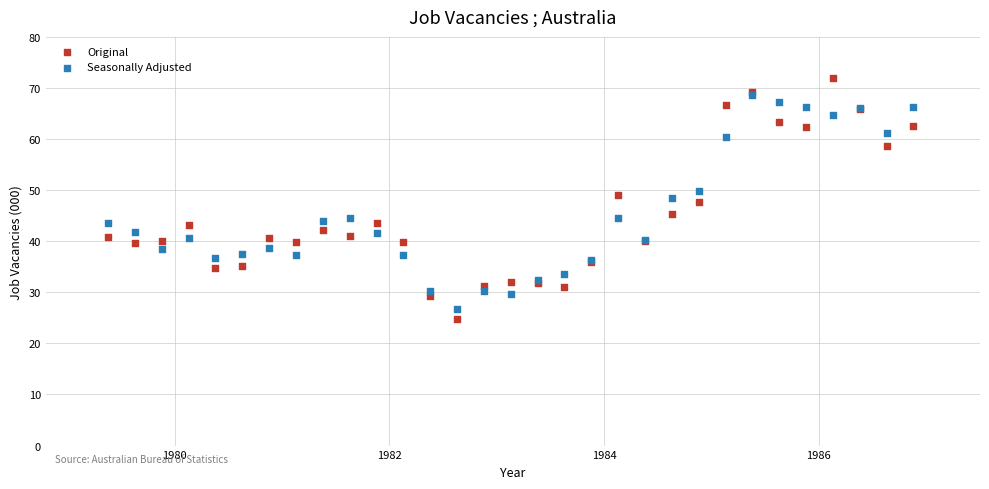

Which series contains the highest Y value?

Original